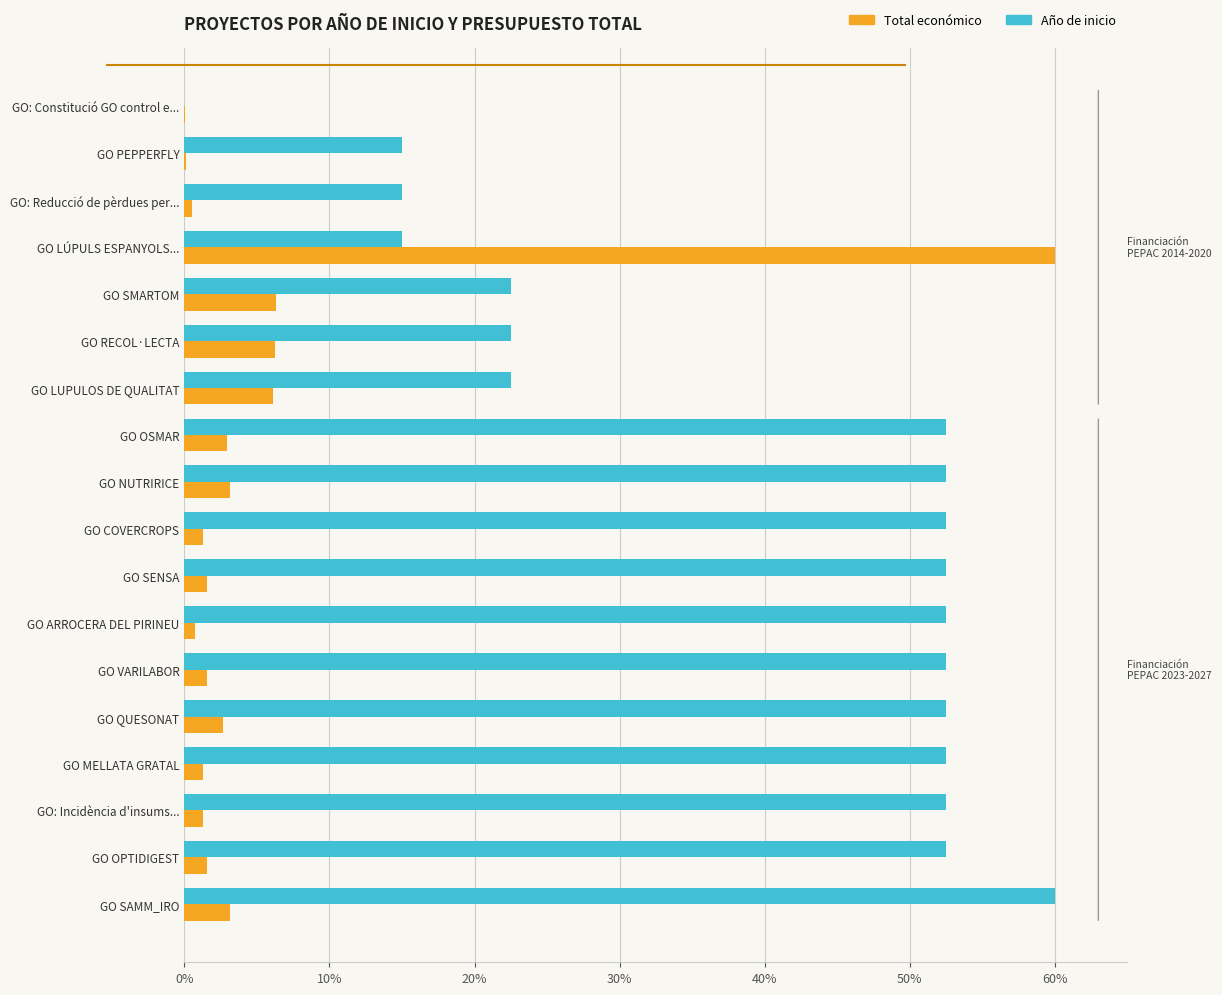

What is the total value across all series at GO LUPULOS DE QUALITAT?

28.6